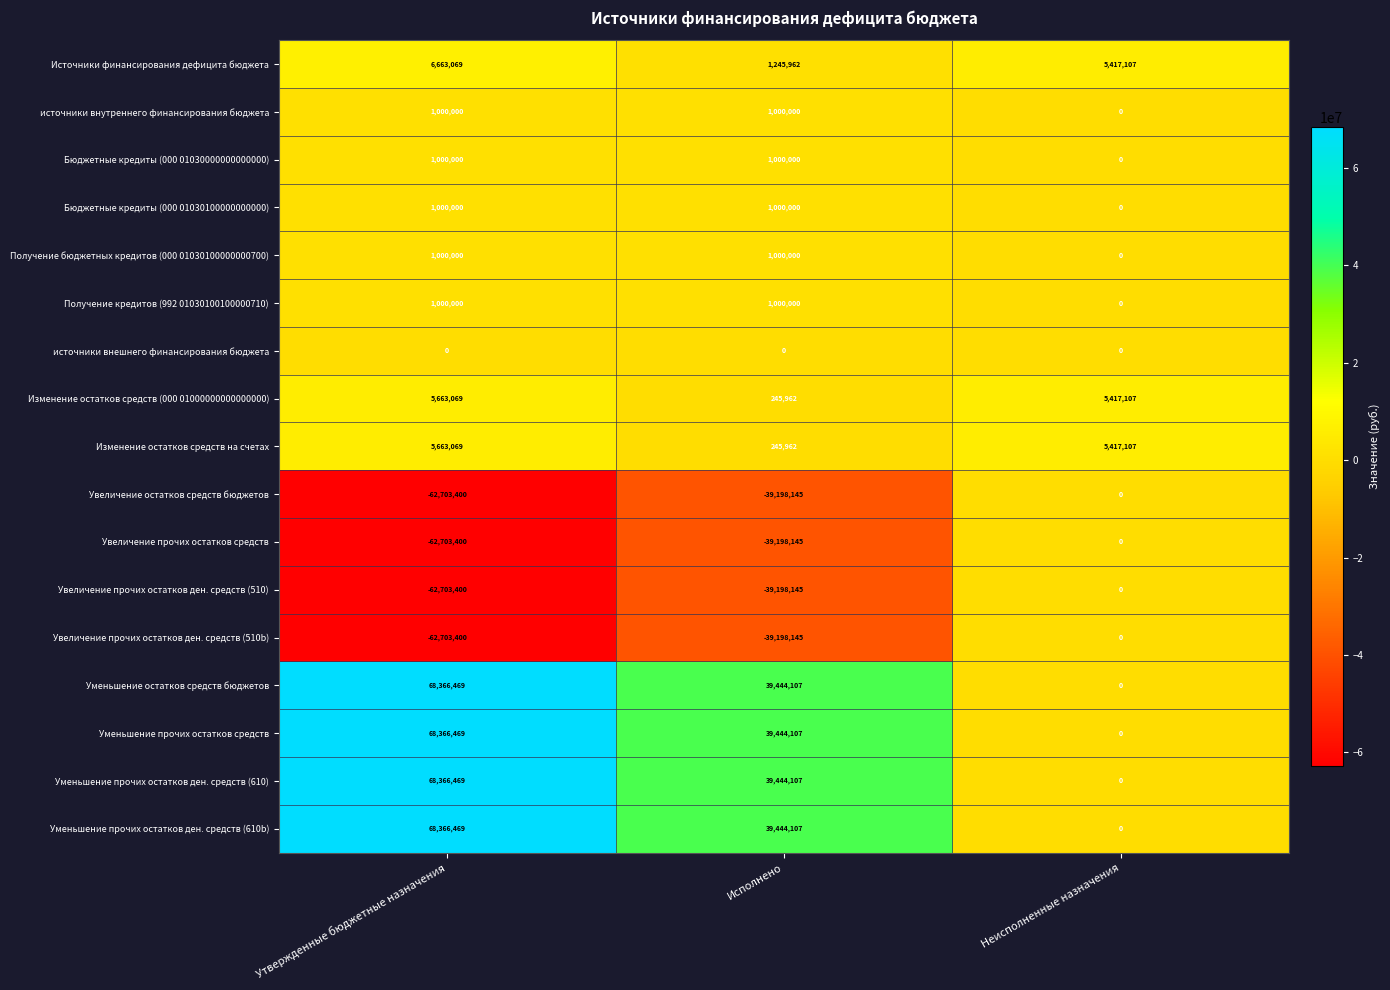

At which category is the sum across all series the highest?

Утвержденные бюджетные назначения